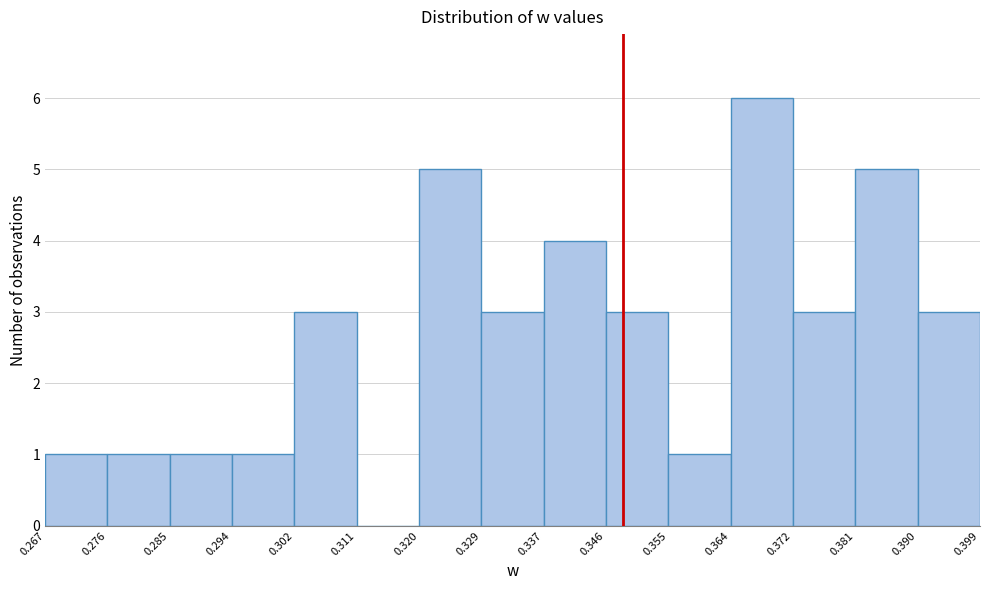

Reading left to right, list every bar in this chart as the range it spans on the x-axis followed by its height. The values are not printed on the chart, so give them approximately, as read against the axis.

0.267 to 0.276: 1
0.276 to 0.285: 1
0.285 to 0.294: 1
0.294 to 0.302: 1
0.302 to 0.311: 3
0.311 to 0.320: 0
0.320 to 0.329: 5
0.329 to 0.337: 3
0.337 to 0.346: 4
0.346 to 0.355: 3
0.355 to 0.364: 1
0.364 to 0.372: 6
0.372 to 0.381: 3
0.381 to 0.390: 5
0.390 to 0.399: 3